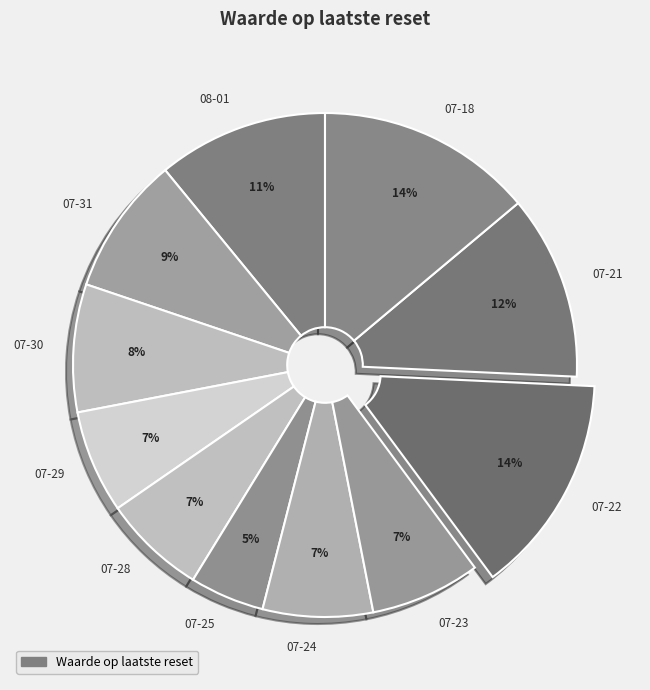

Do 07-23 and 07-22 together represent more than half of the pie?

No